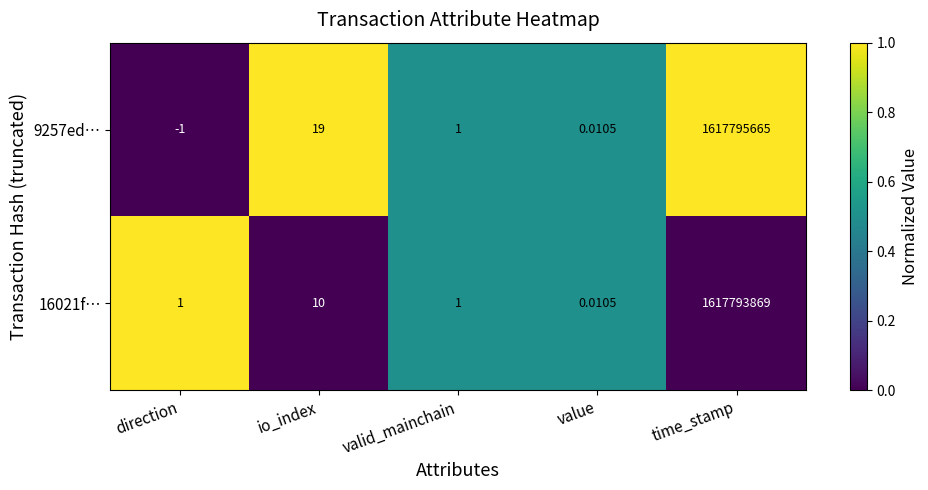

At which label is 9257ed… closest to 808897832?

io_index